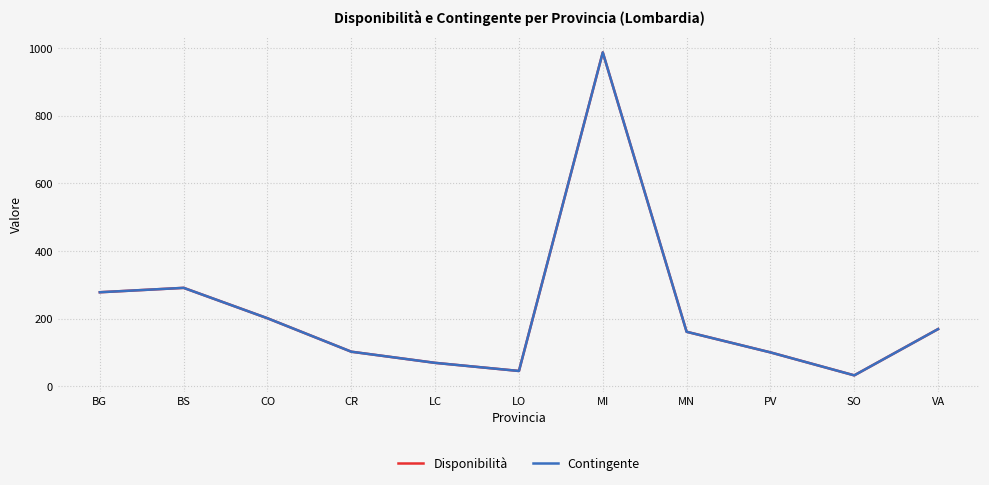

True or false: Contingente has a value of 485 at MI.

False